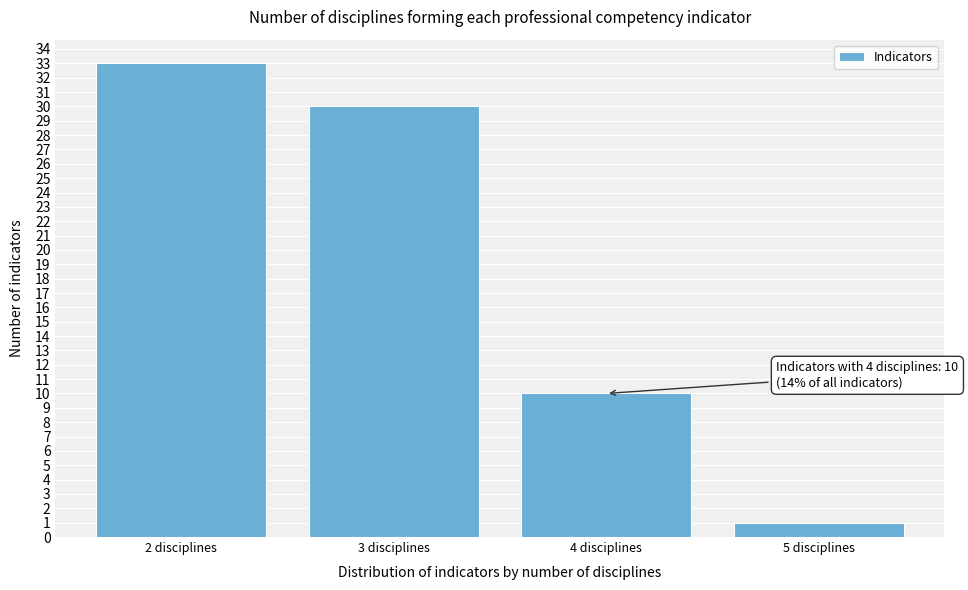

Reading right to left, what are all the values shown in this chart?

5 disciplines=1	4 disciplines=10	3 disciplines=30	2 disciplines=33